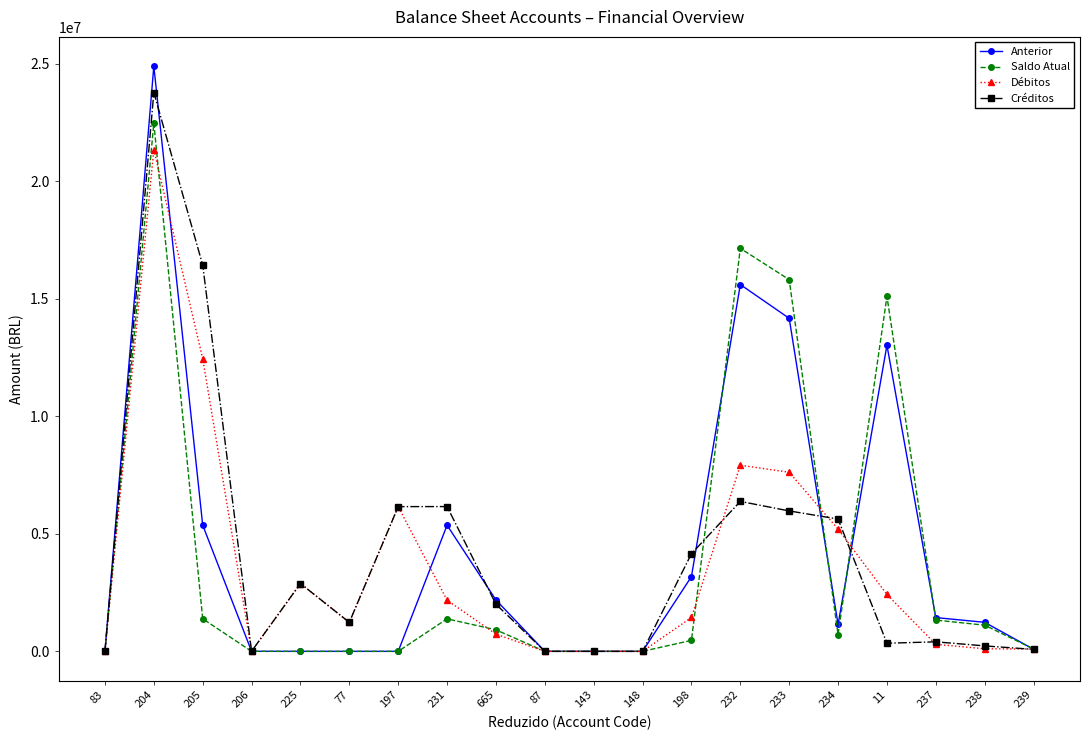

What is the highest value of the Créditos series?

23776792.5